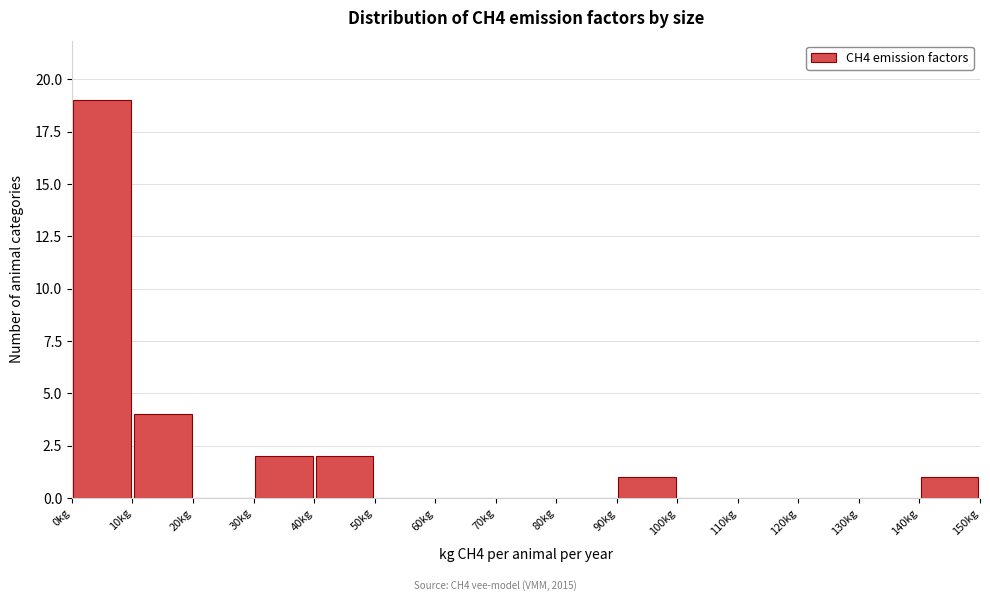

Reading left to right, list every bar in this chart as the range it spans on the x-axis followed by its height. The values are not printed on the chart, so give them approximately, as read against the axis.

0 to 10: 19
10 to 20: 4
20 to 30: 0
30 to 40: 2
40 to 50: 2
50 to 60: 0
60 to 70: 0
70 to 80: 0
80 to 90: 0
90 to 100: 1
100 to 110: 0
110 to 120: 0
120 to 130: 0
130 to 140: 0
140 to 150: 1